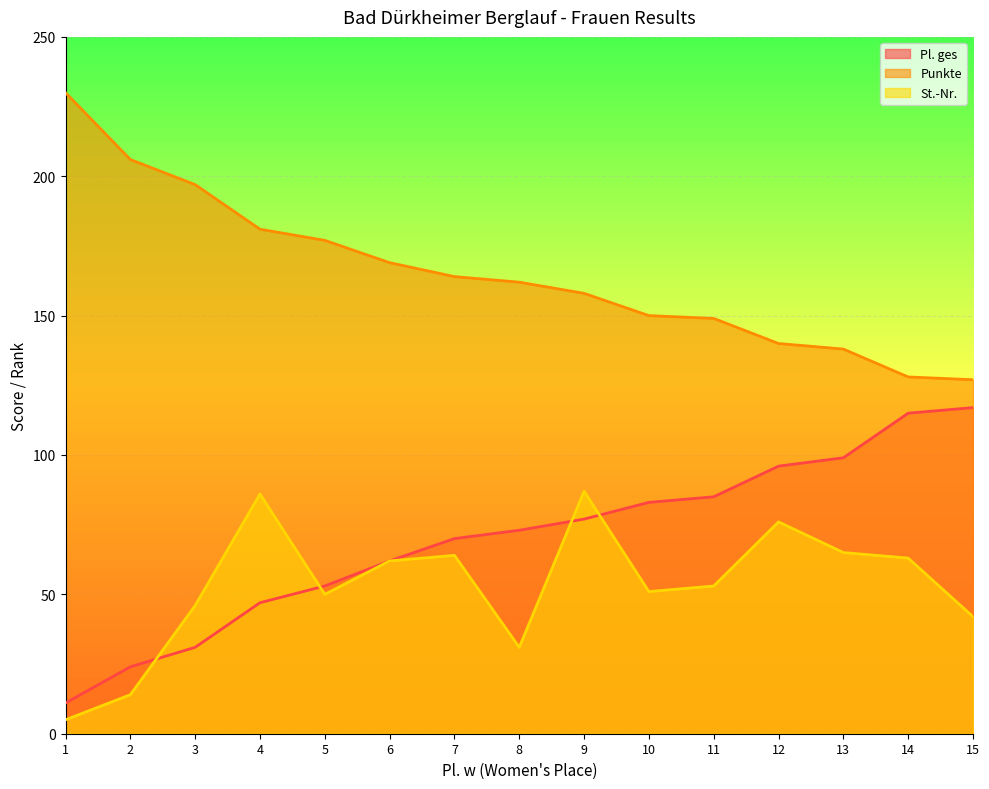

What is the spread (max minus min) of values at 15?

85